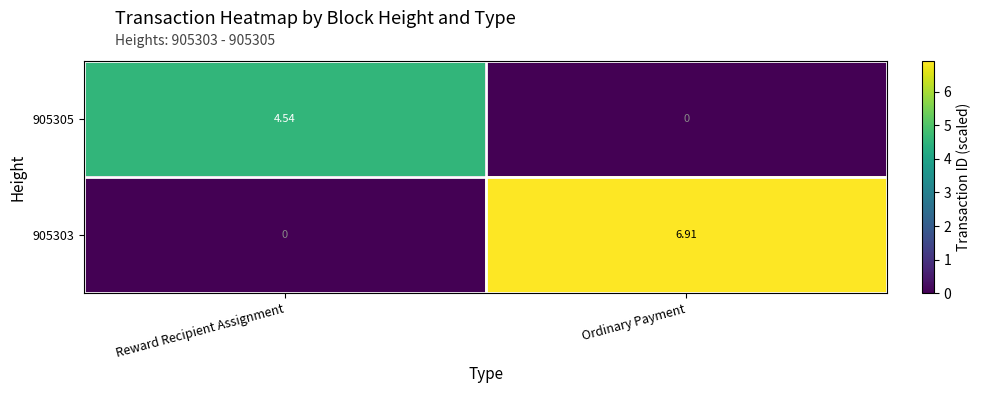

List the series in order of their overall mean, highest first.

905303, 905305